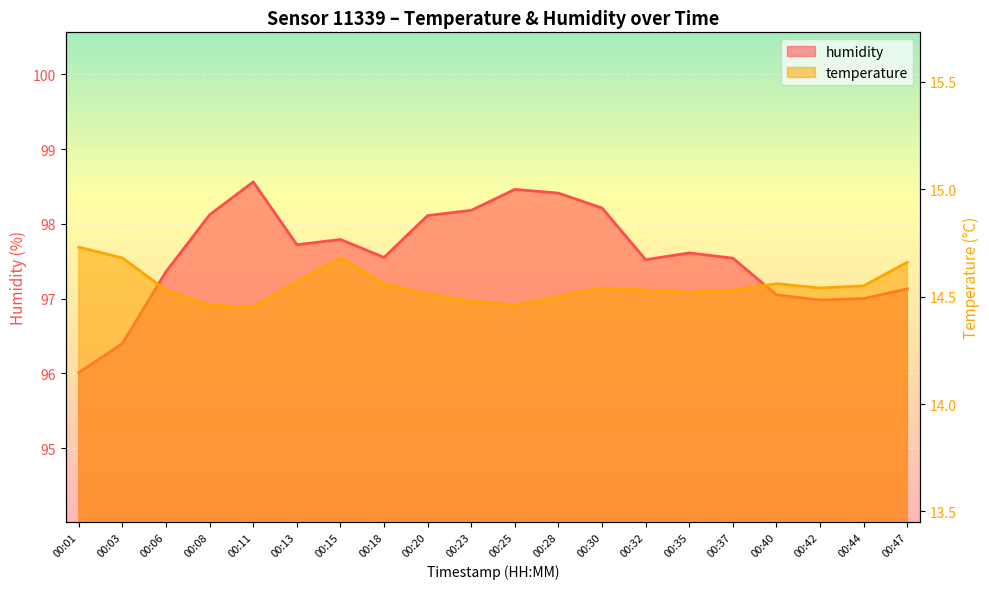

What is the sum of all temperature values?

291.0